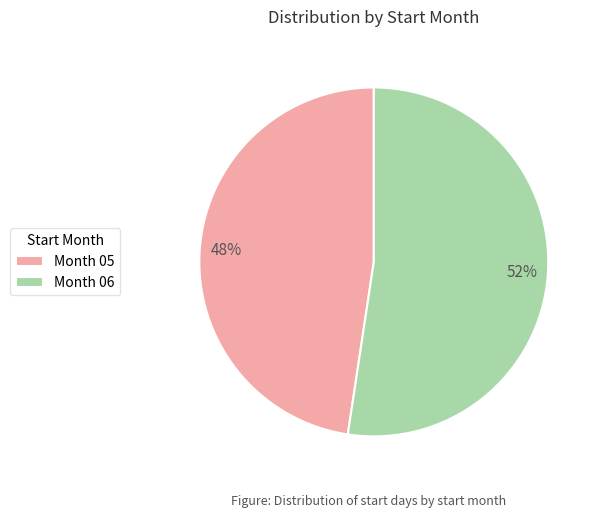

Combined, do Month 05 and Month 06 account for over 50%?

Yes